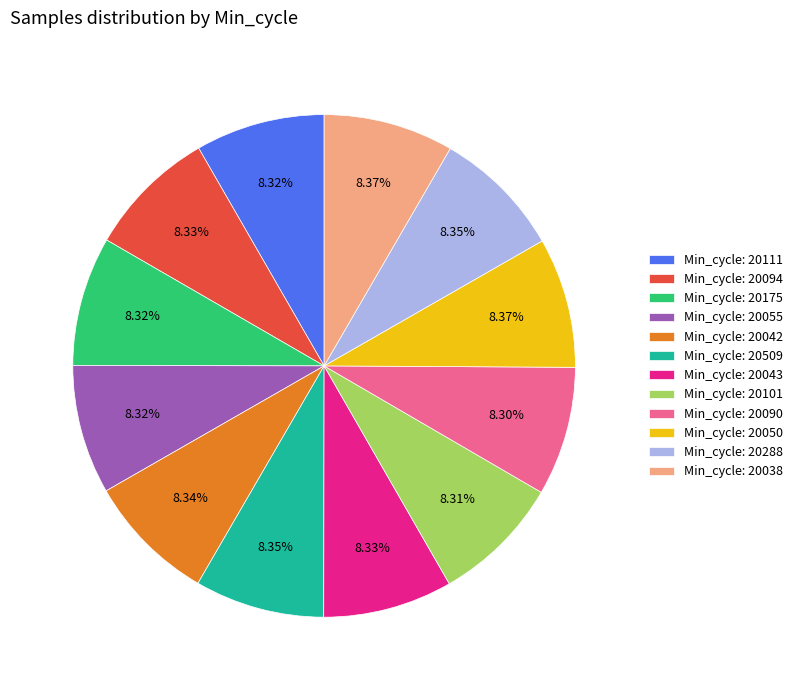

Does any single category account for the majority?

No